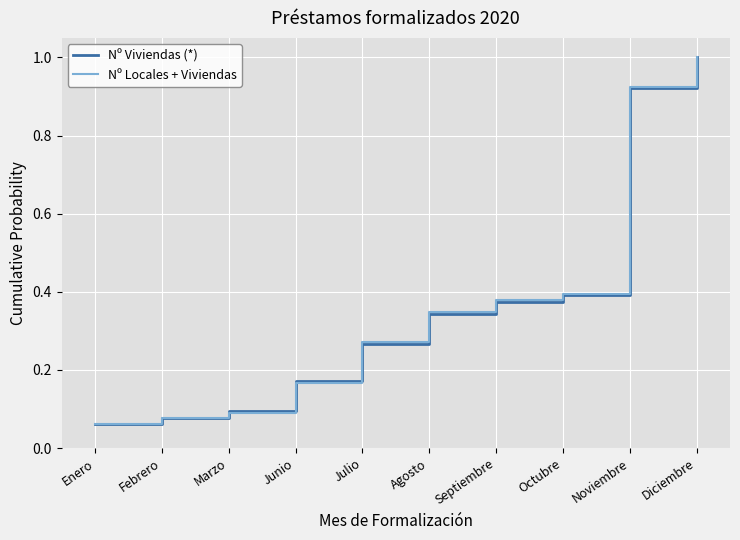

Is the value of Nº Locales + Viviendas at Diciembre greater than the value of Nº Viviendas (*) at Septiembre?

Yes